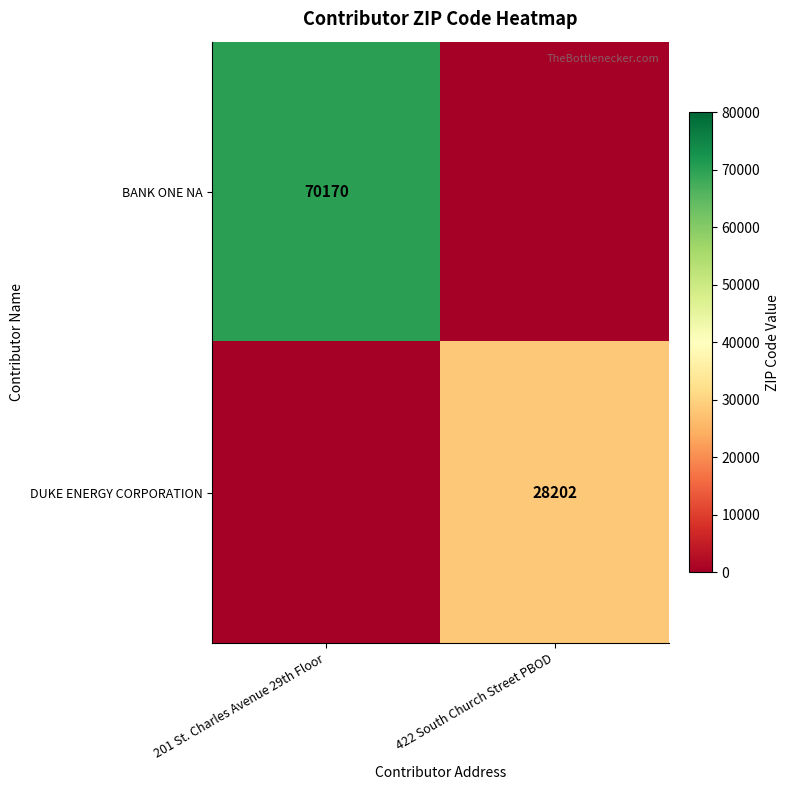

True or false: DUKE ENERGY CORPORATION has a value of 42975 at 422 South Church Street PBOD.

False